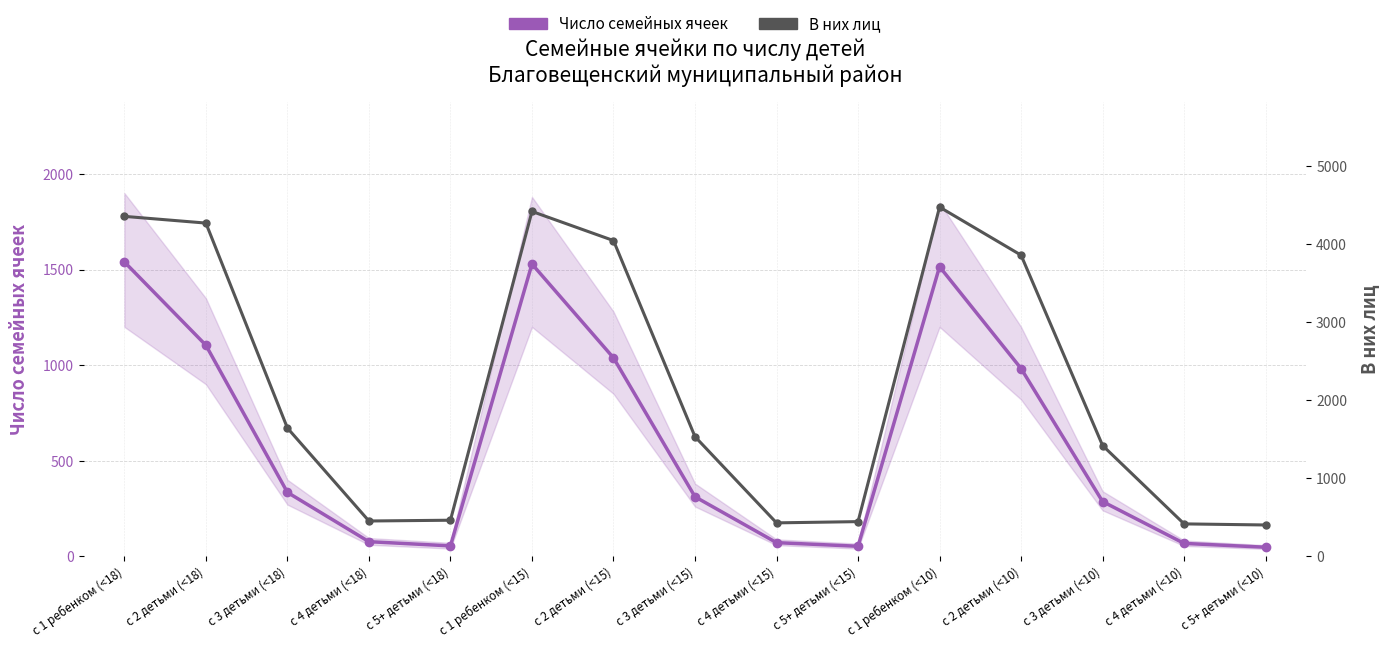

At which category is the sum across all series the highest?

с 1 ребенком (<10)